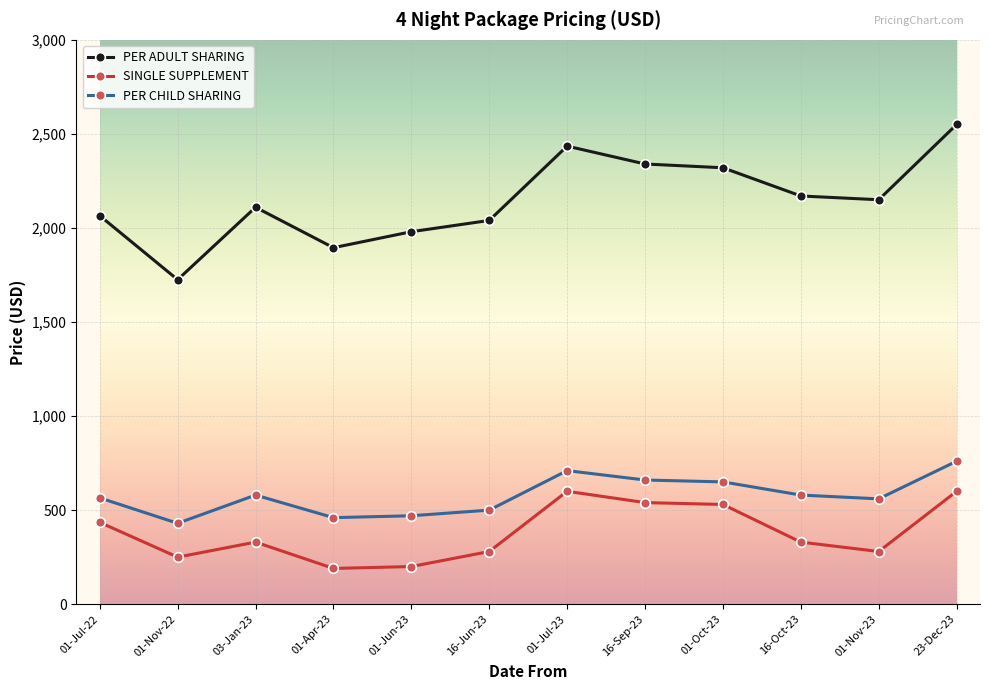

Which series has the widest spread of values?

PER ADULT SHARING